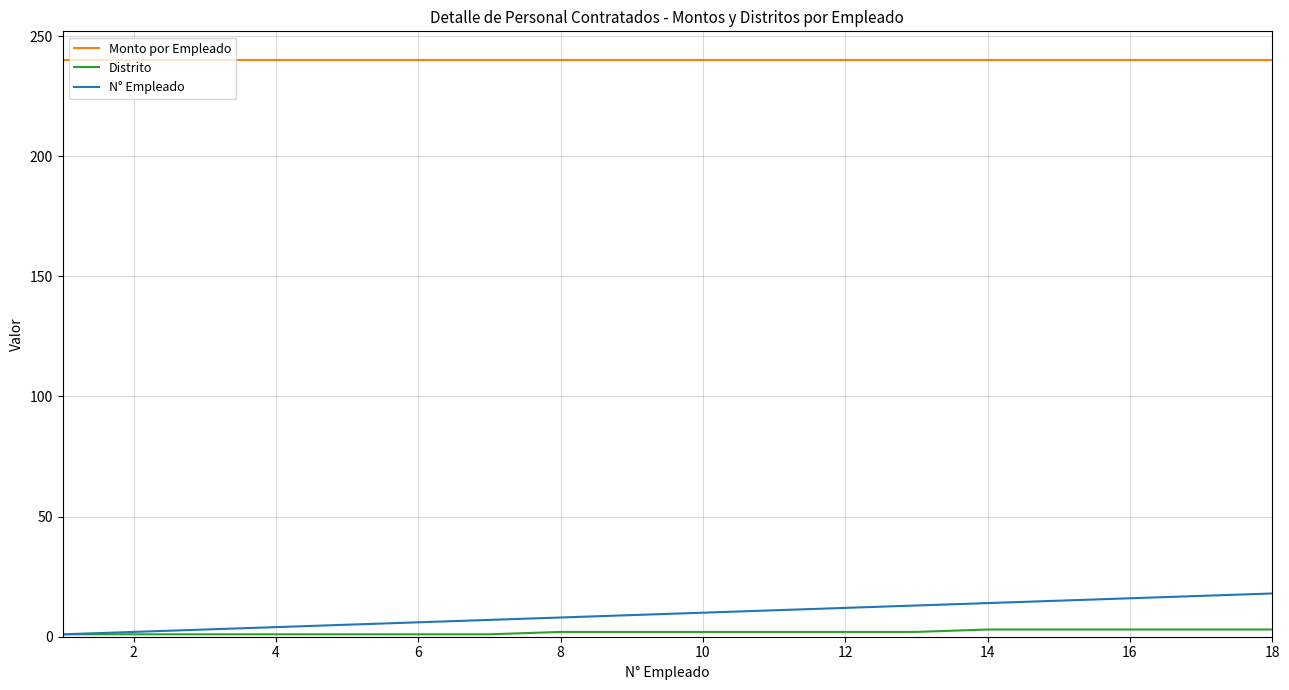

List the series in order of their peak value, highest first.

Monto por Empleado, N° Empleado, Distrito